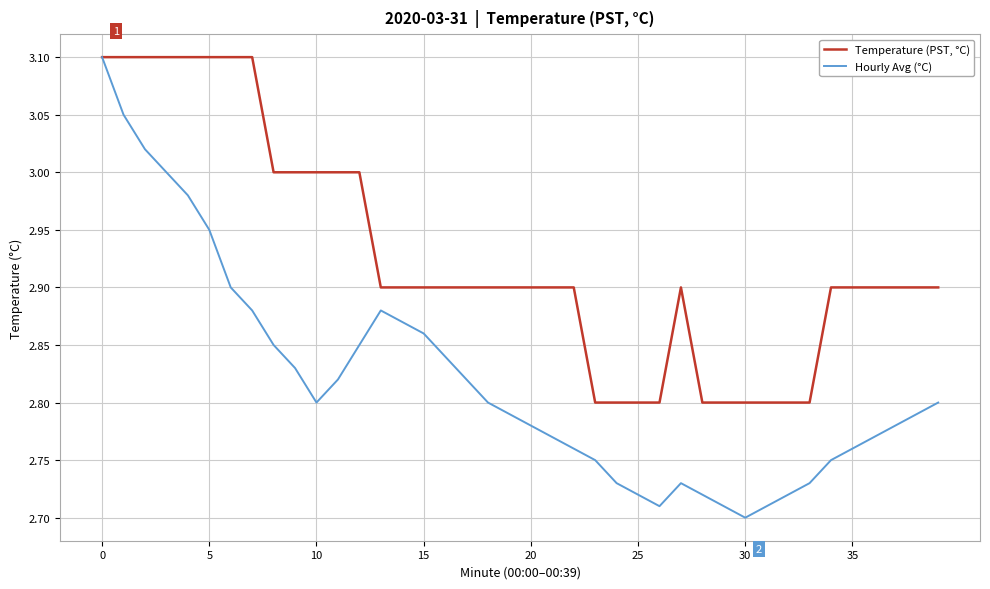

What is the maximum value shown in the chart?

3.1